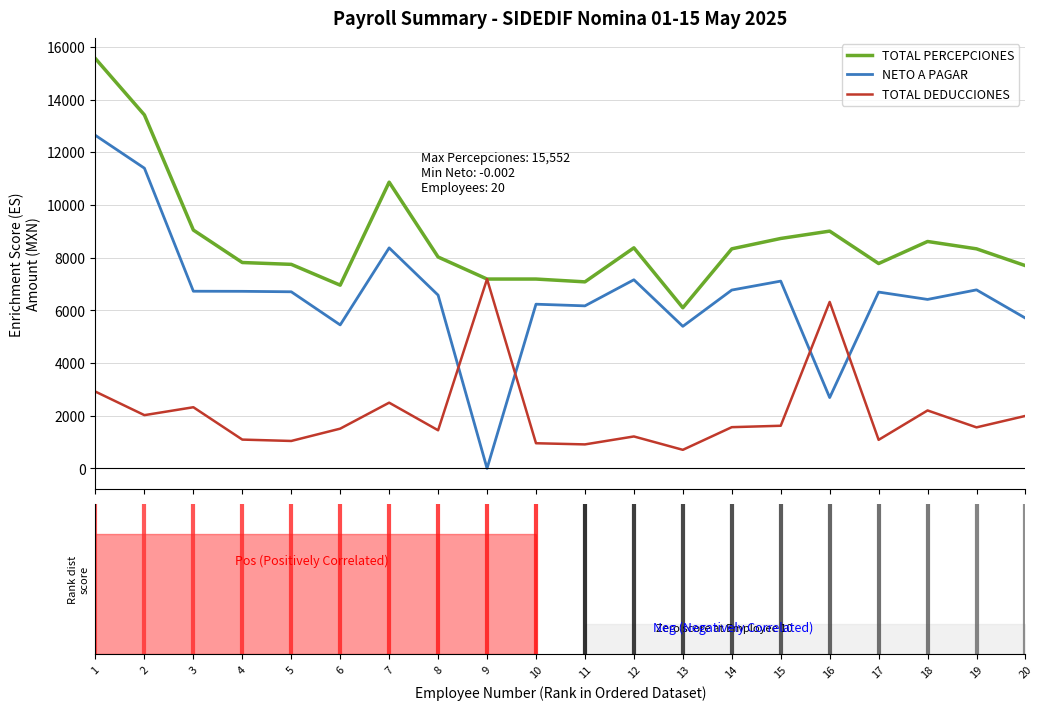

Which series has the largest range (max minus min)?

NETO A PAGAR